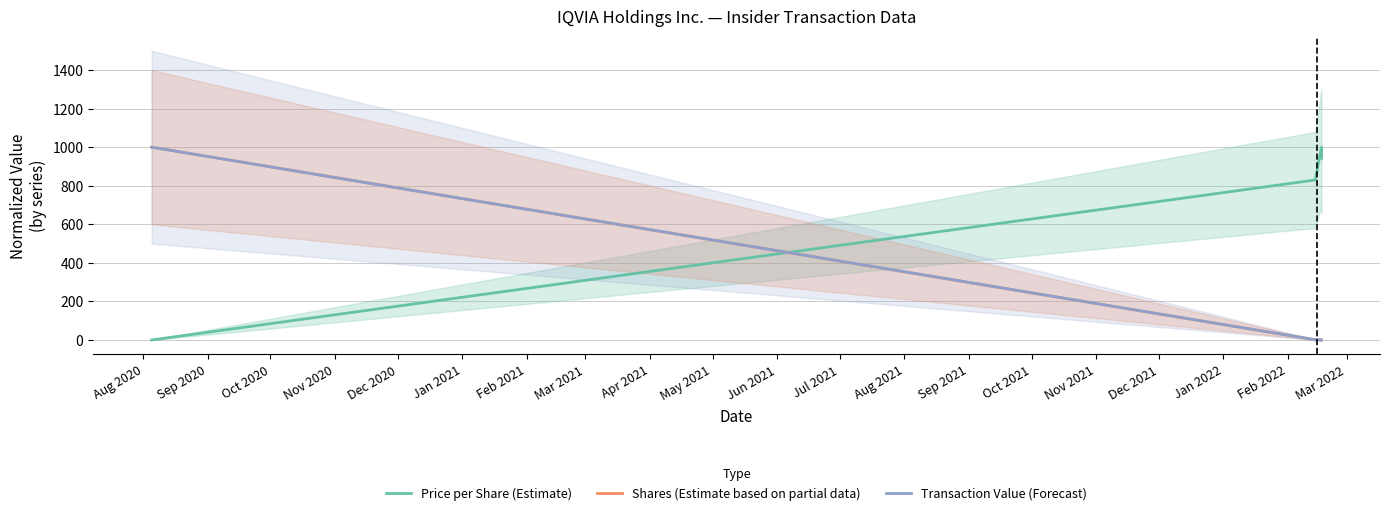

What is the sum of all Price per Share (Estimate) values?

2772.6